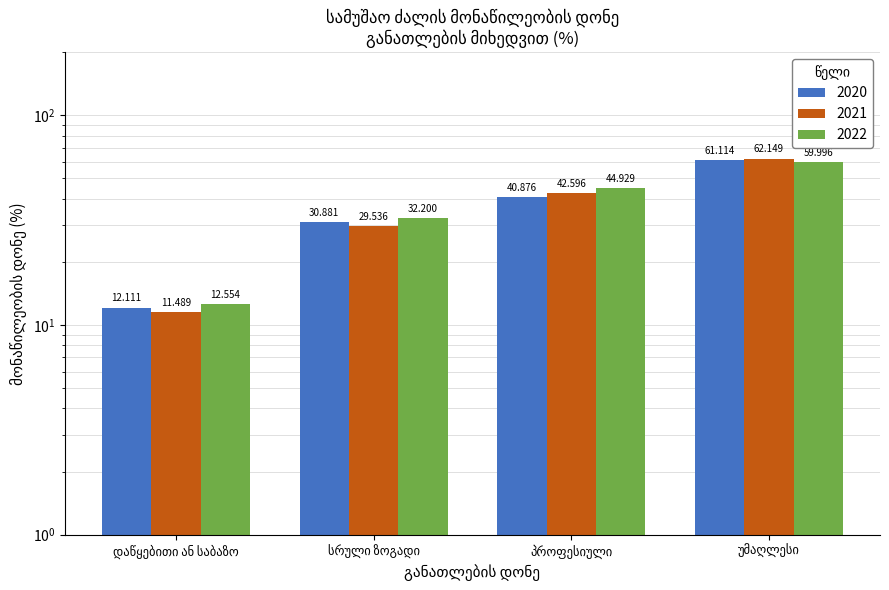

Rank the series by their maximum value, from highest to lowest.

2021, 2020, 2022